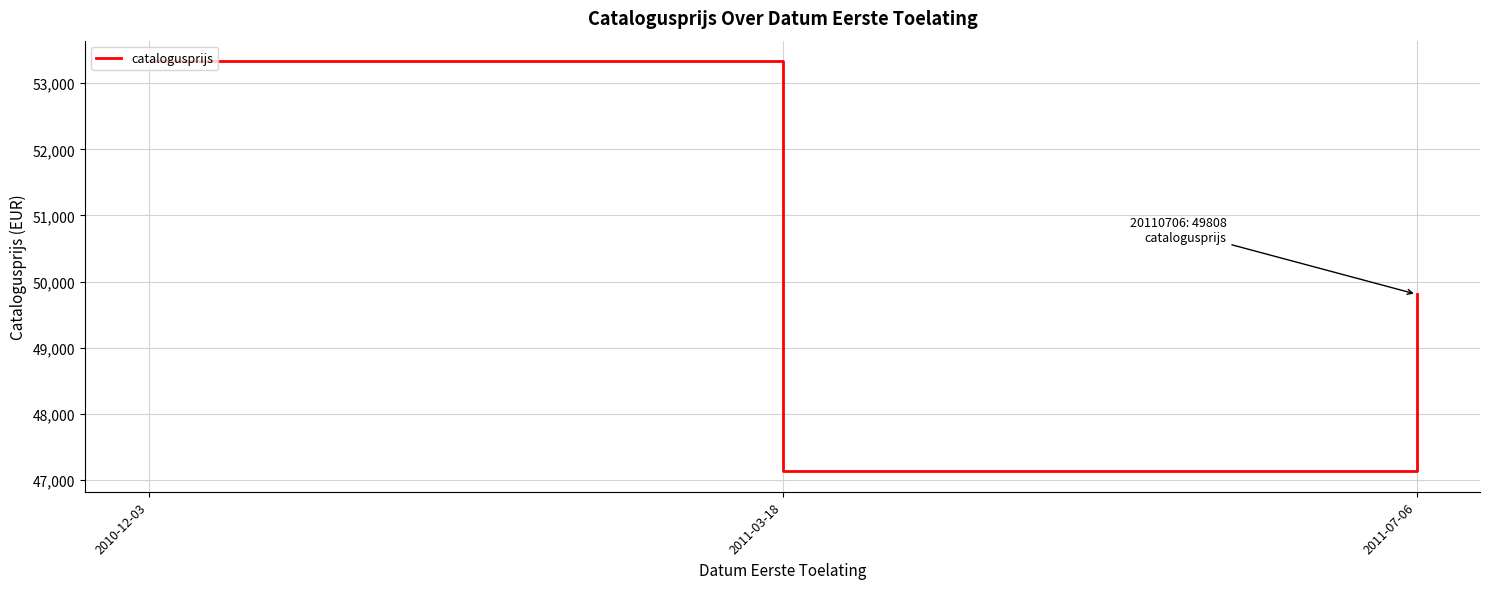

What is the greatest value displayed?

53334